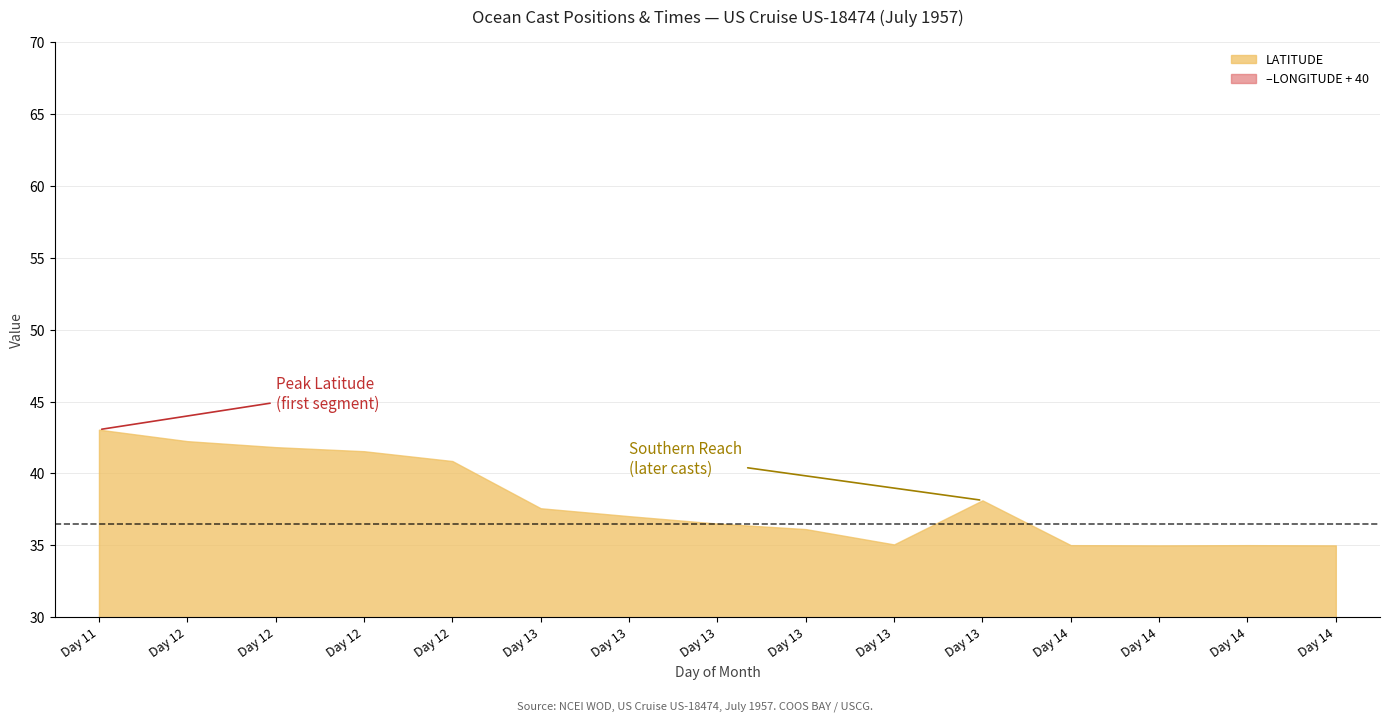

Count the number of categories in the chart.

15